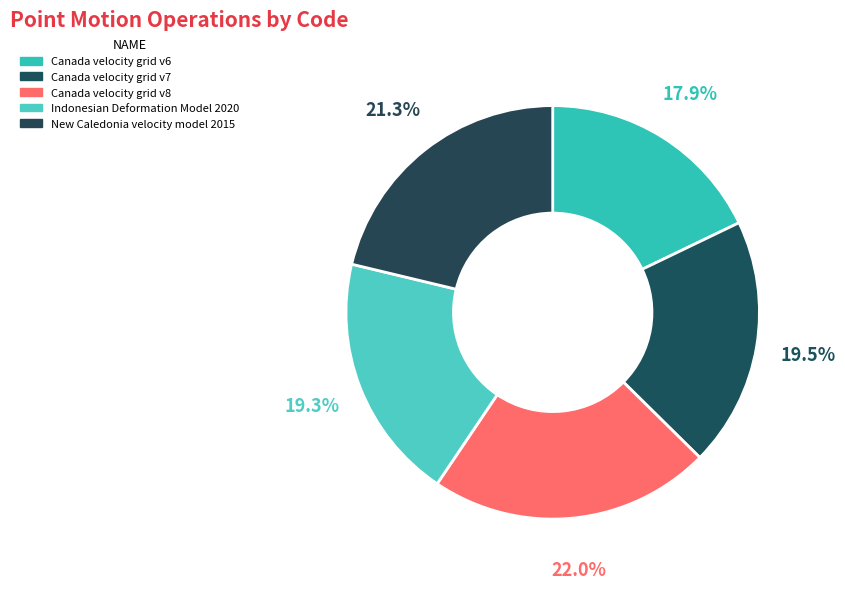

Does Canada velocity grid v7 account for over 50% of the chart?

No